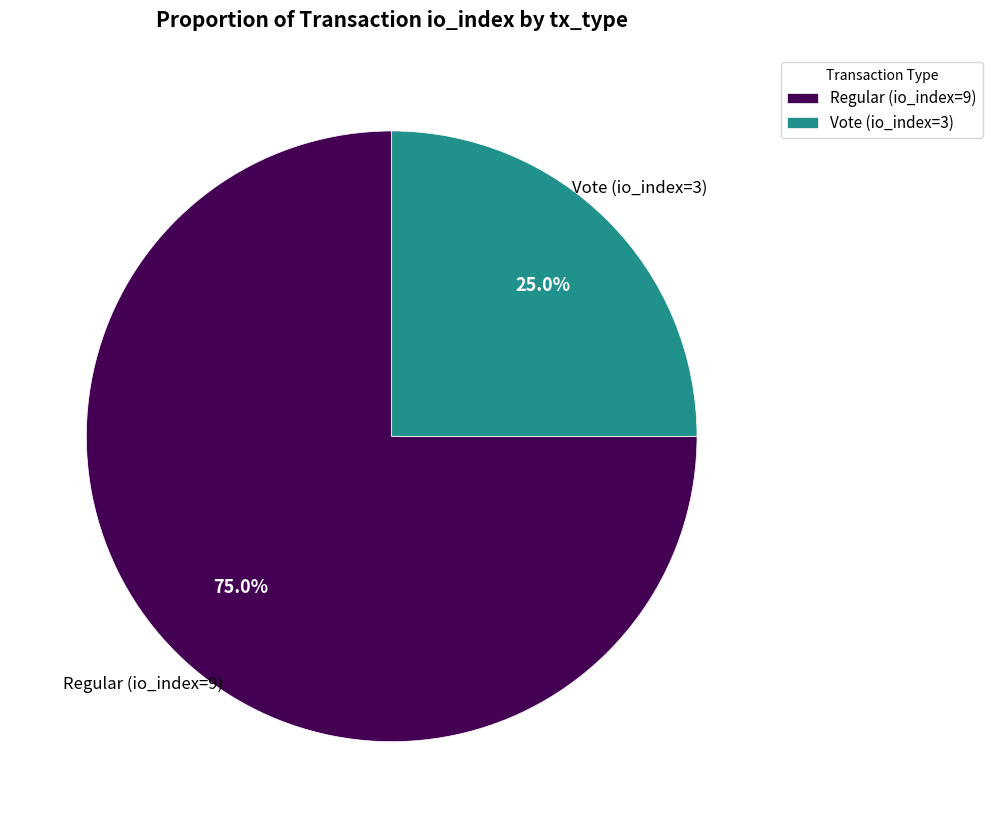

Does any single category account for the majority?

Yes